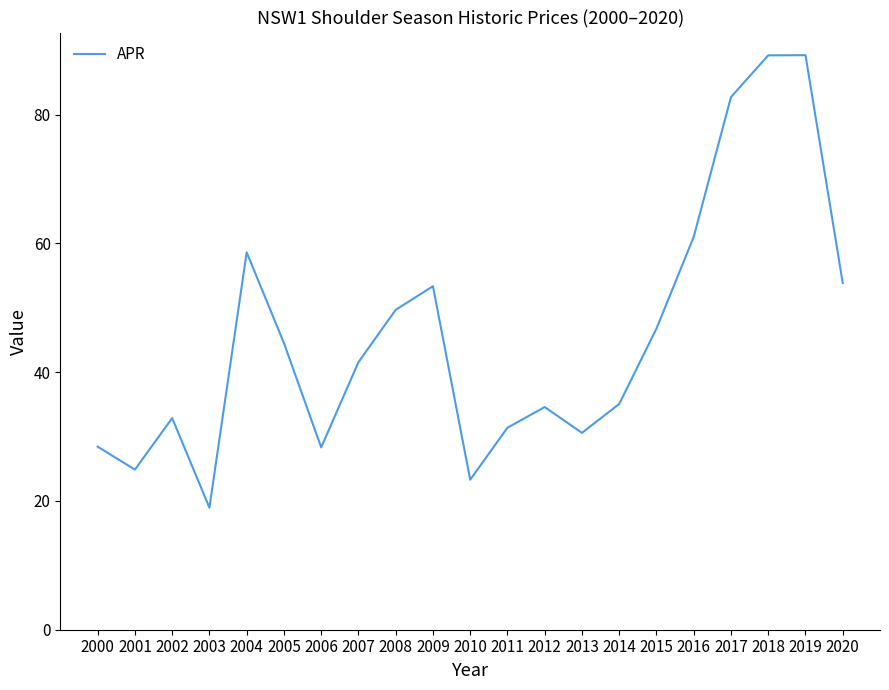

How many values are below 41?

10